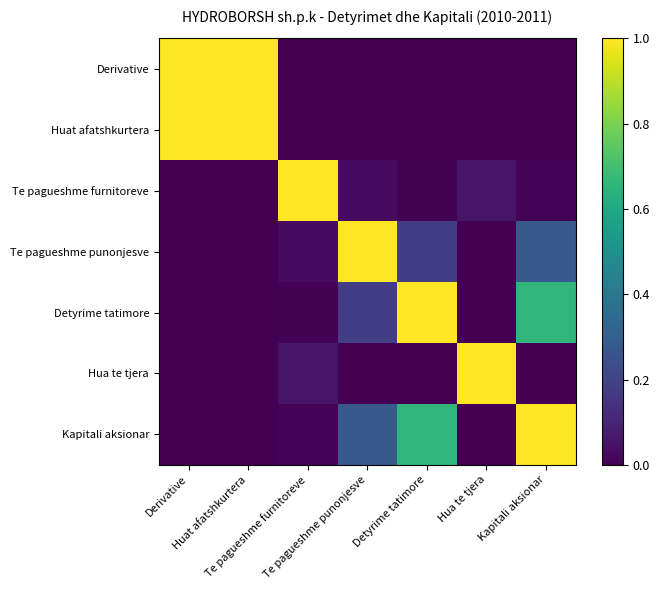

How many distinct data groups are displayed?

7